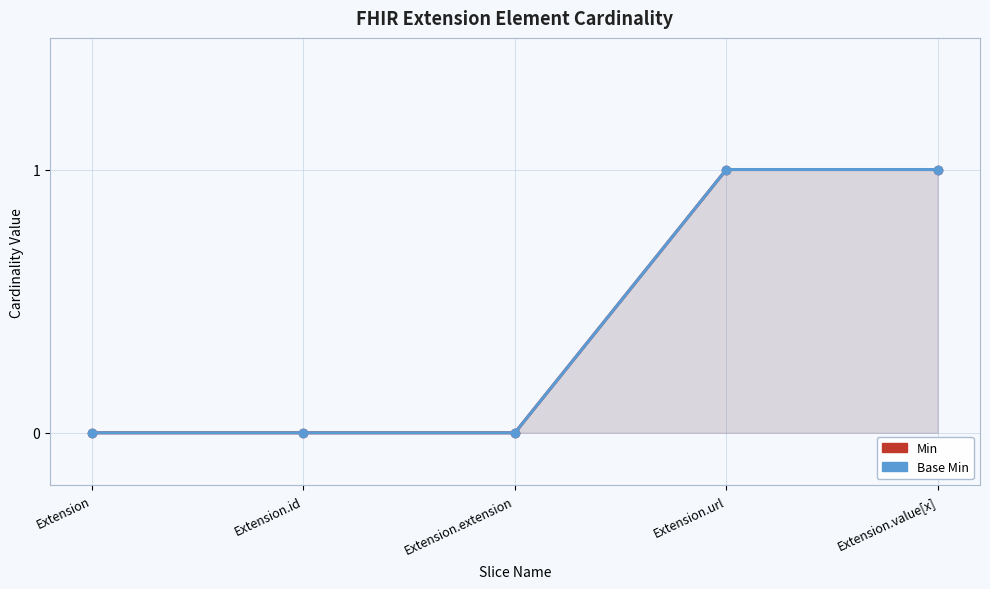

Which has a higher value, Extension.value[x] or Extension.url?

Extension.value[x]